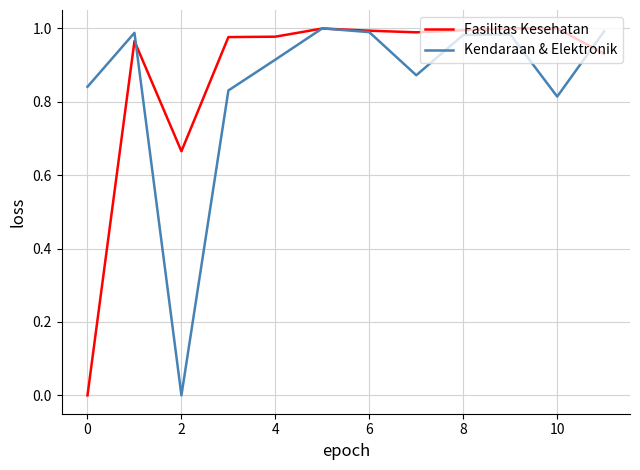

After their last crossing, which series has the higher values: Kendaraan & Elektronik or Fasilitas Kesehatan?

Kendaraan & Elektronik